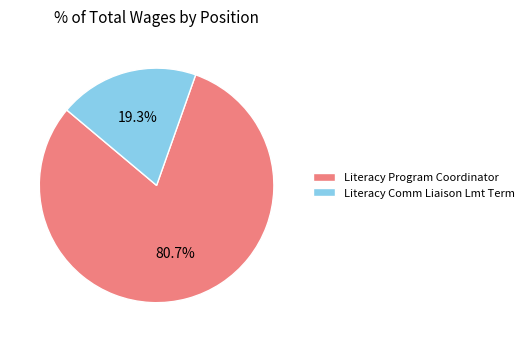

The Literacy Comm Liaison Lmt Term slice represents 19% of the pie. True or false?

True